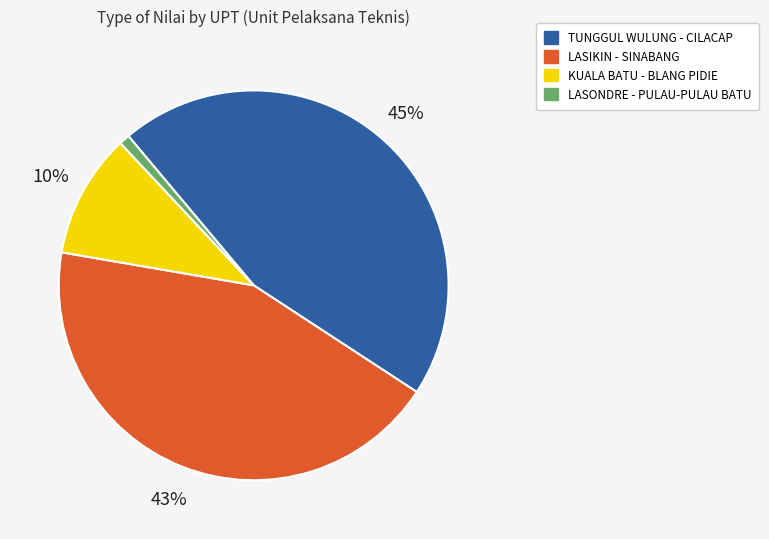

Does any single category account for the majority?

No